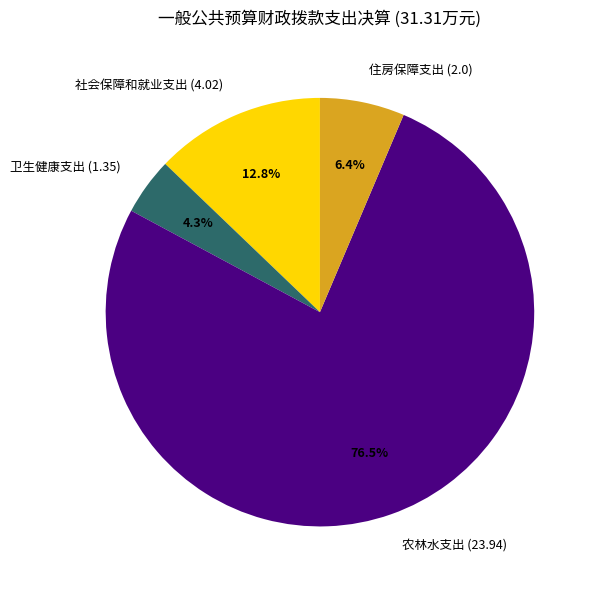

Which slice is the smallest?

卫生健康支出 (1.35)